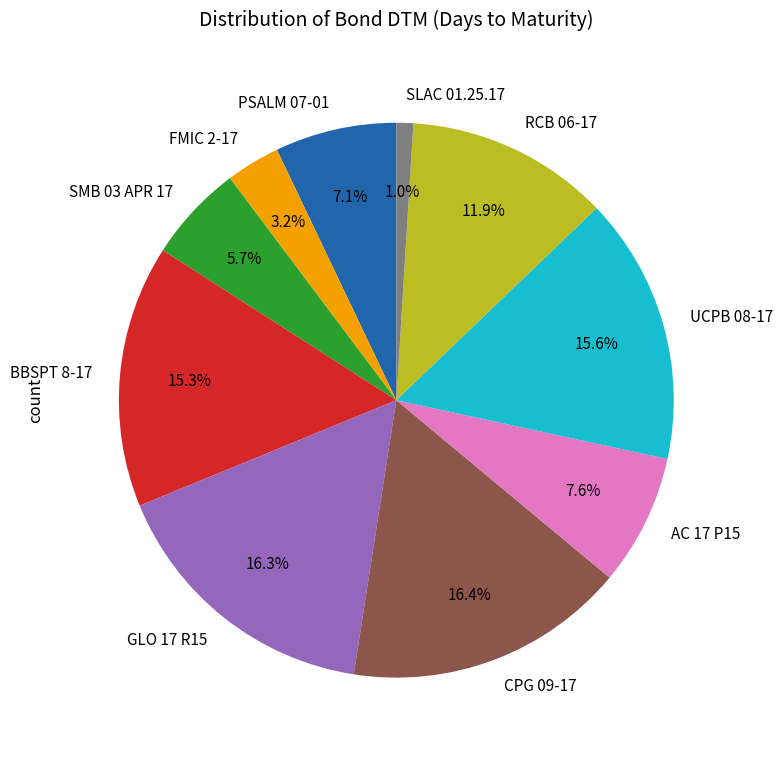

The PSALM 07-01 slice represents 7% of the pie. True or false?

True